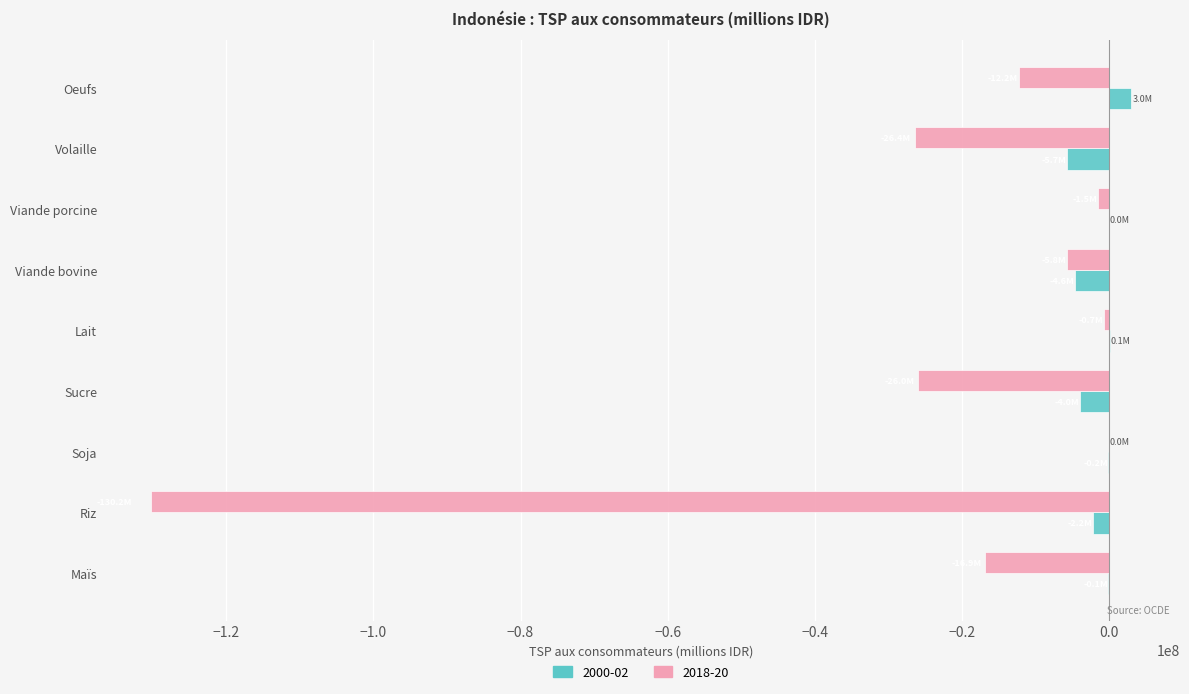

Read the 2018-20 value at Sucre.

-25972135.2